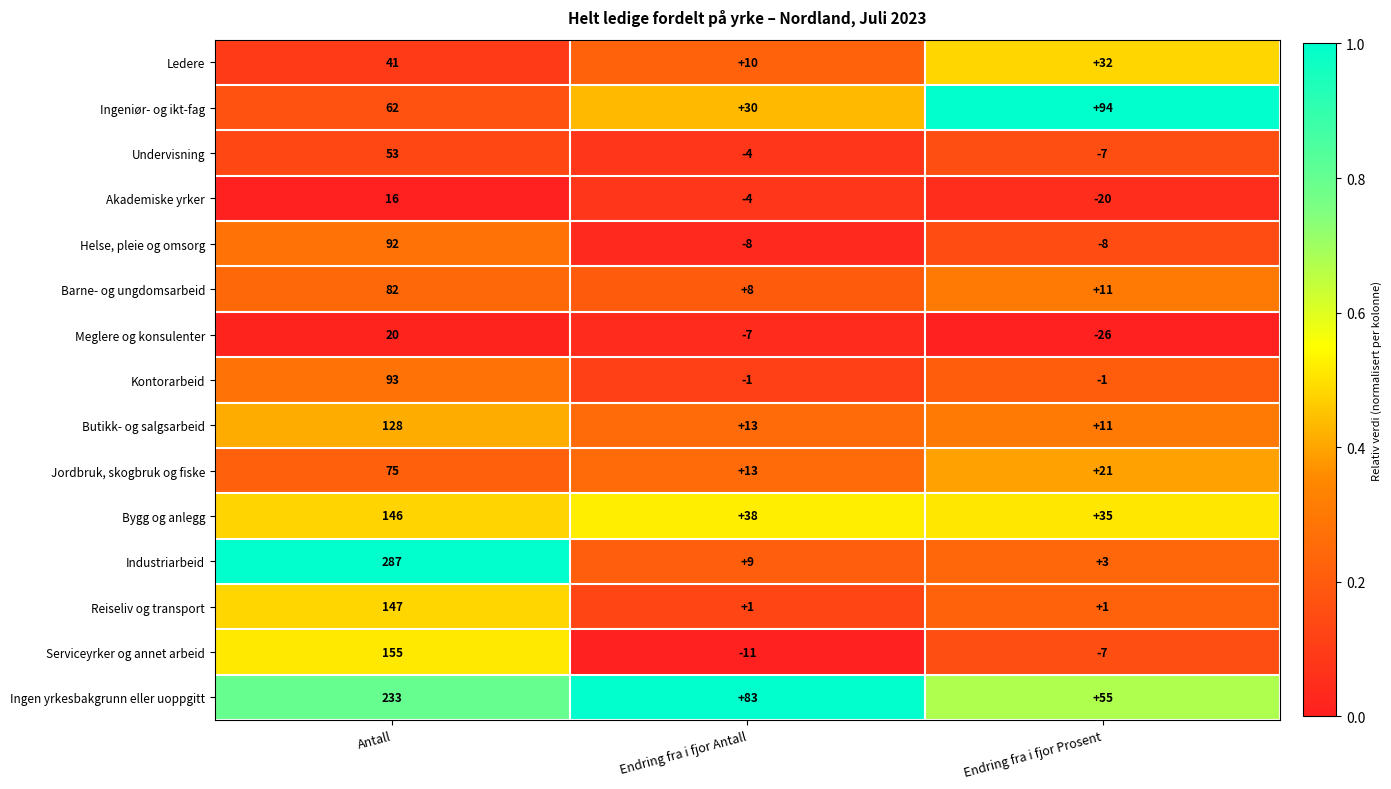

Where does the Barne- og ungdomsarbeid series first go above 11?

Antall